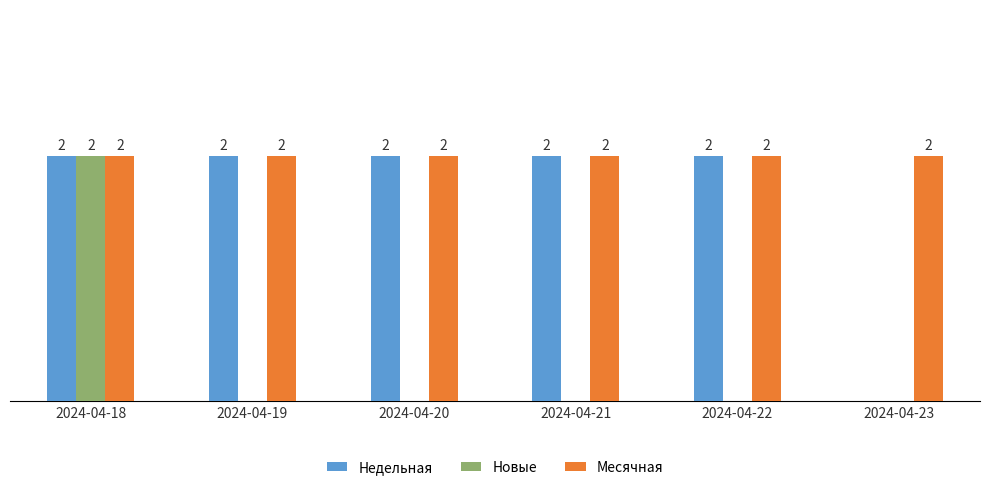

Which series changed the most between 2024-04-20 and 2024-04-23?

Недельная